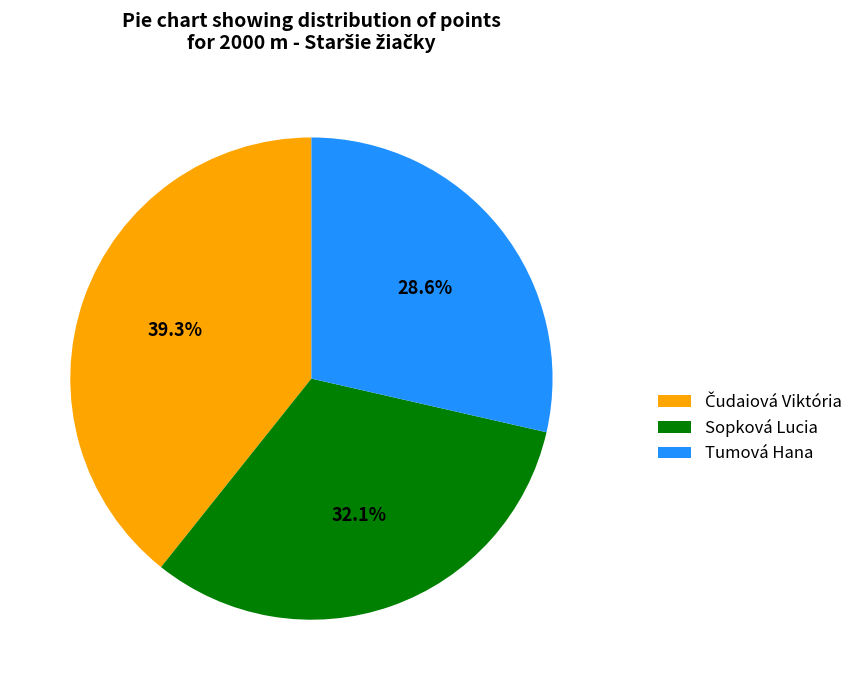

Approximately how many times larger is the value at Tumová Hana compared to Sopková Lucia?

0.9